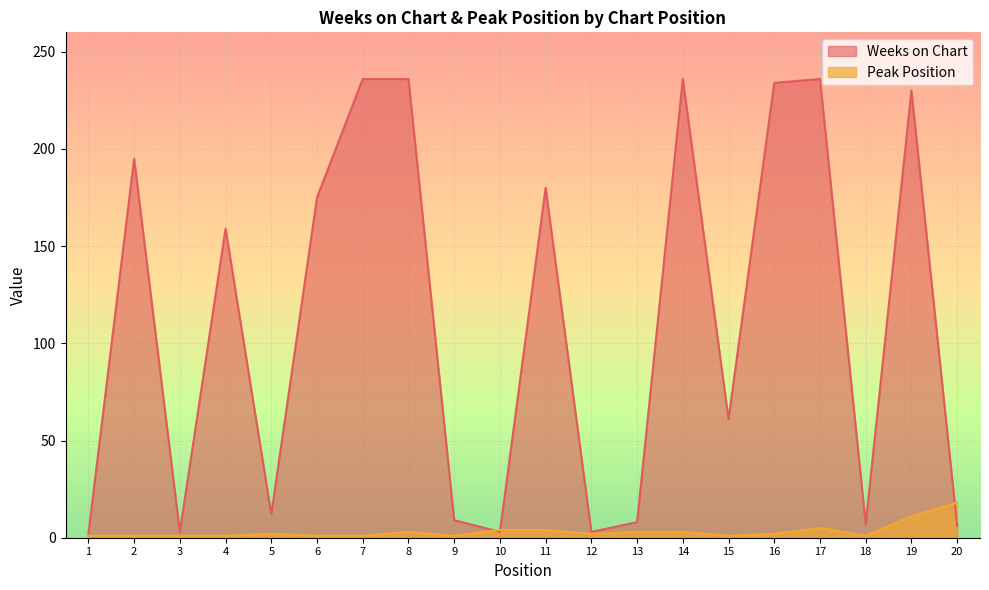

List the labels in order of Peak Position value, smallest first.

1, 2, 3, 4, 6, 7, 9, 15, 18, 5, 12, 16, 8, 13, 14, 10, 11, 17, 19, 20